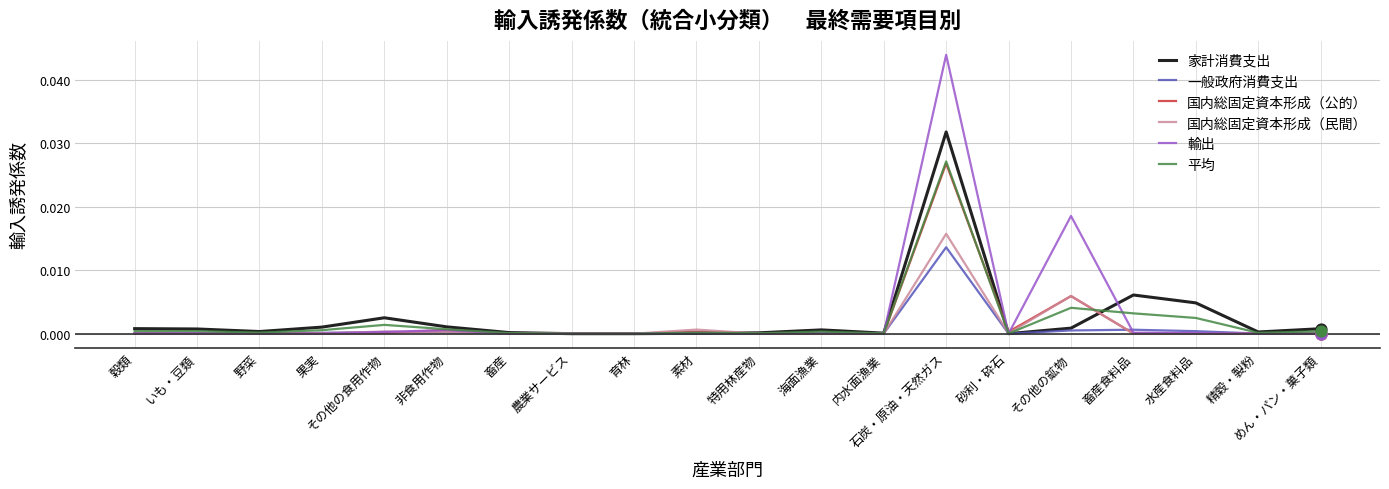

What are all the series names shown in the legend?

家計消費支出, 一般政府消費支出, 国内総固定資本形成（公的）, 国内総固定資本形成（民間）, 輸出, 平均